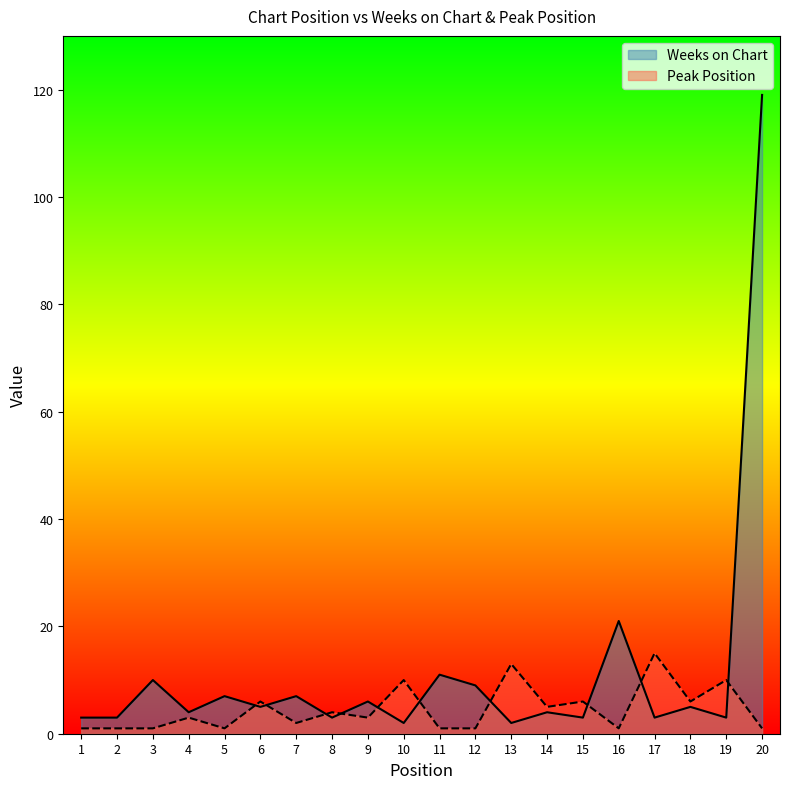

The value of Peak Position at 5 is 1. True or false?

True